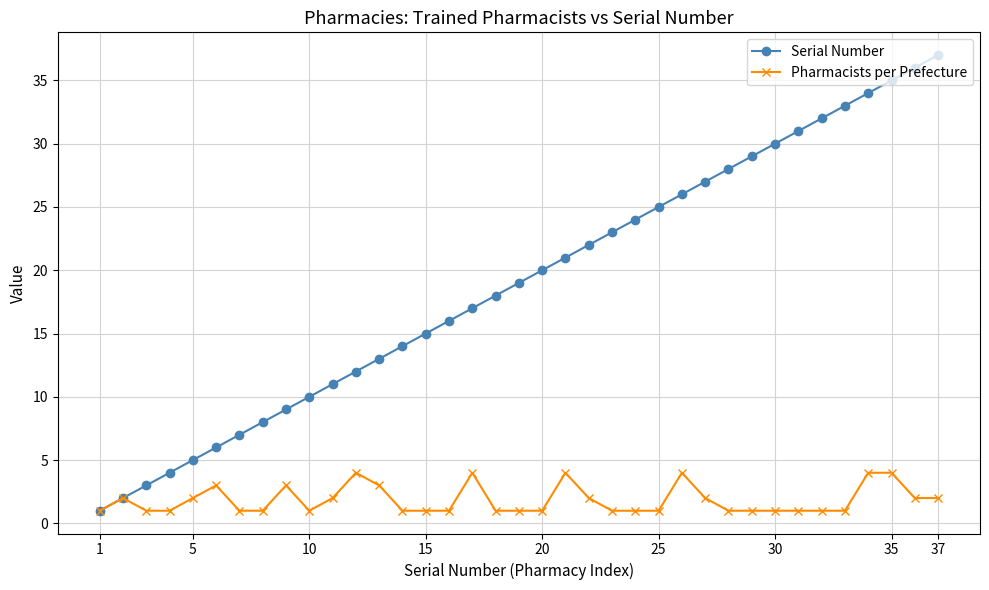

What are all the series names shown in the legend?

Serial Number, Pharmacists per Prefecture